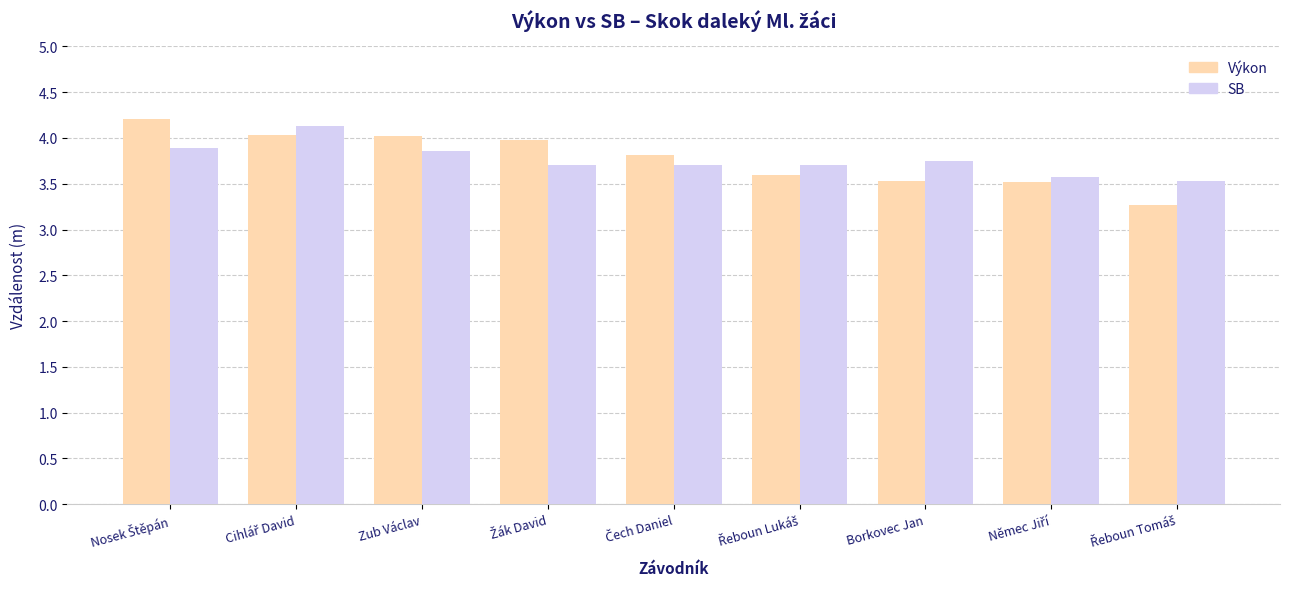

At how many categories does at least one series exceed 3?

9